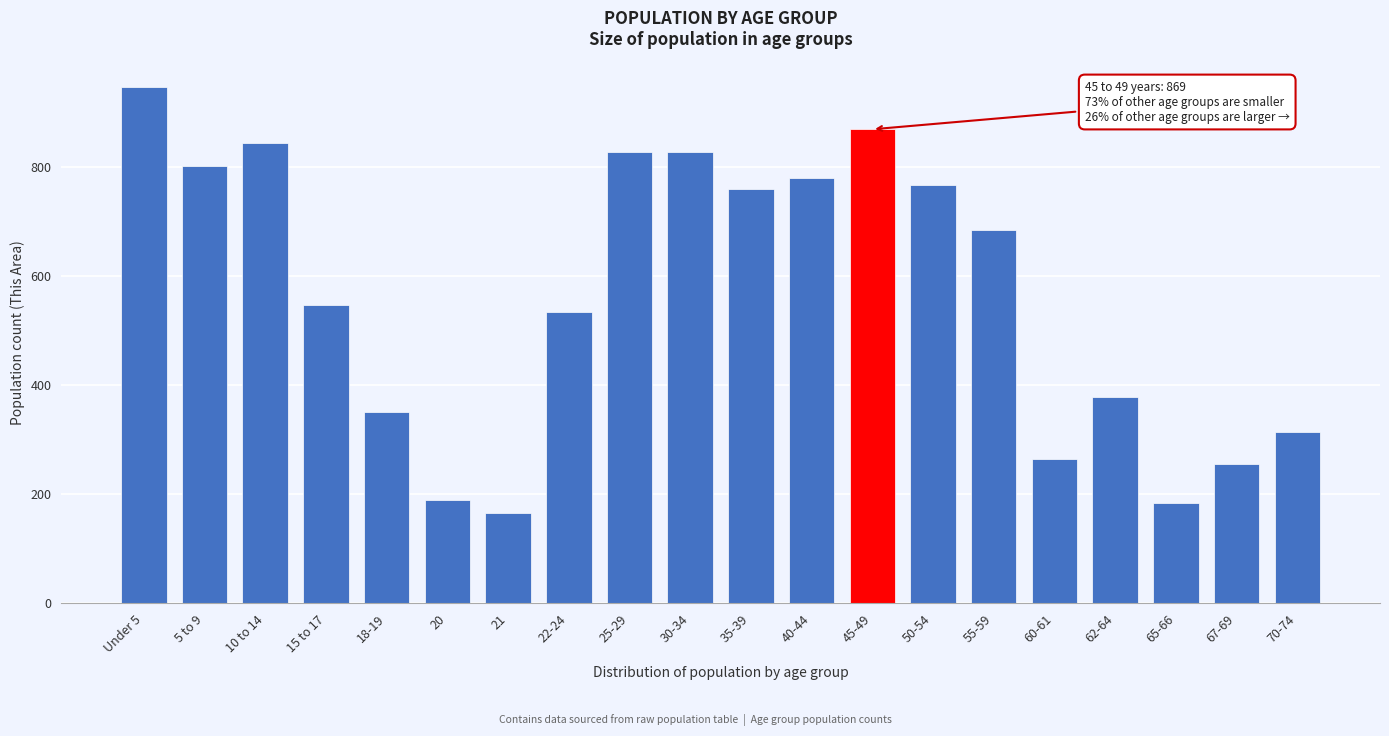

What value does the data have at 15 to 17?

547